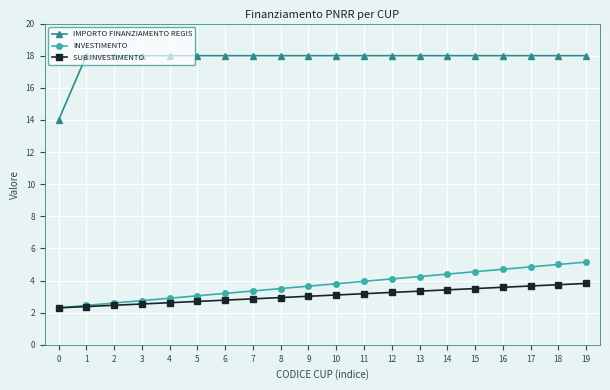

List the series in order of their peak value, lowest first.

SUB INVESTIMENTO, INVESTIMENTO, IMPORTO FINANZIAMENTO REGIS